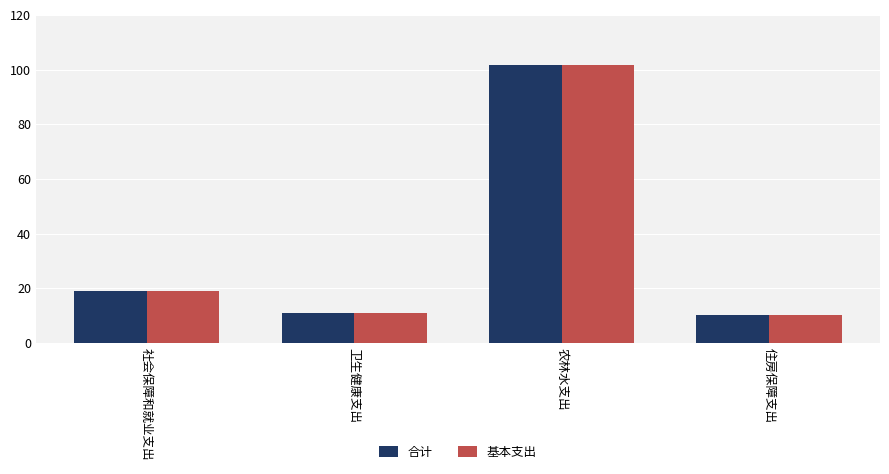

What is the label of the 4th bar from the right?

社会保障和就业支出